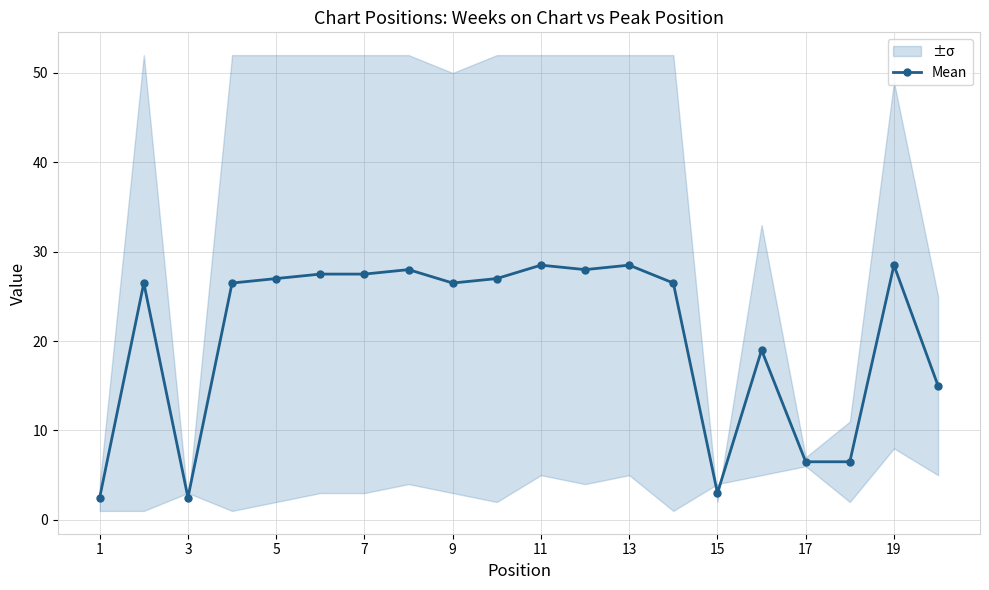

Is it true that Mean equals 27.5 at 7?

True